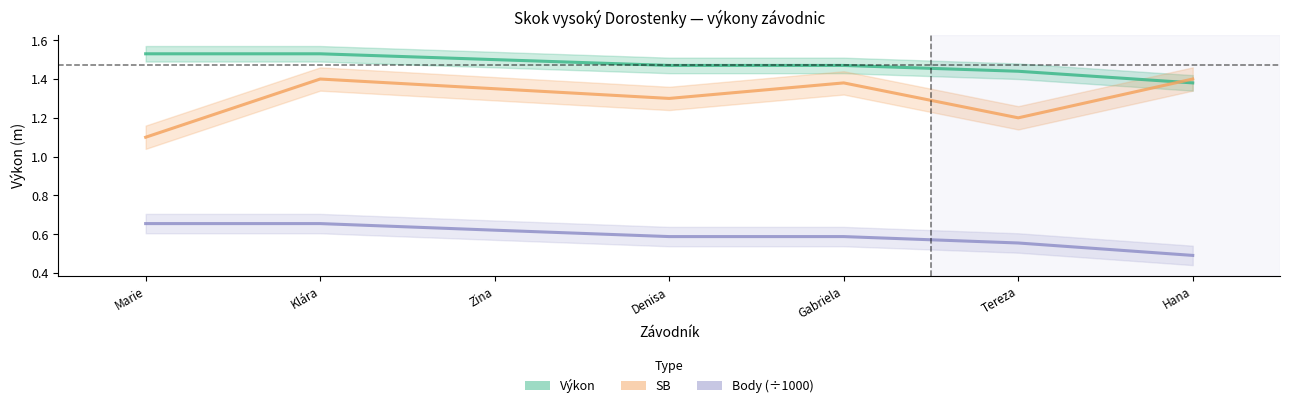

True or false: SB has more than 2 points higher than both neighbors.

False